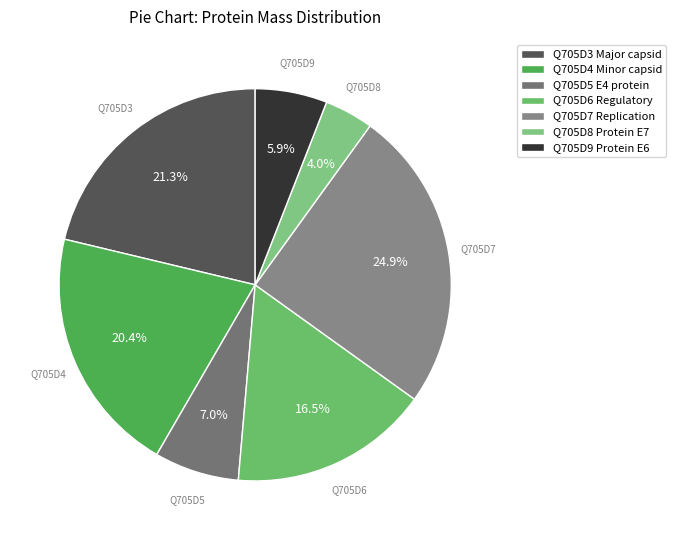

To the nearest percent, what is the combined percentage of Q705D6 Regulatory and Q705D4 Minor capsid?

37%